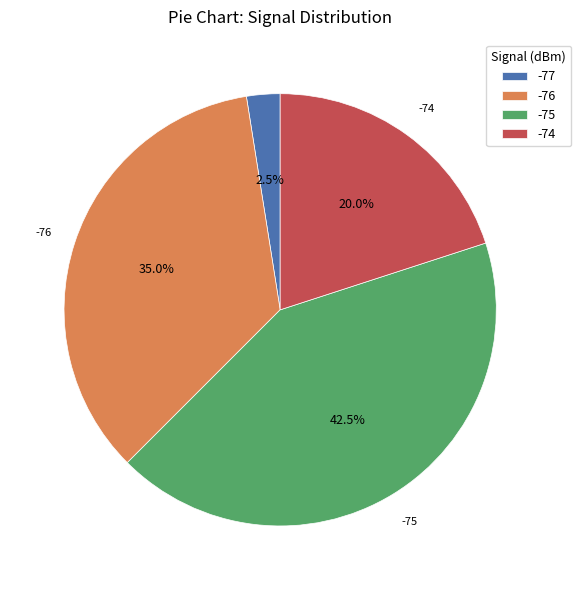

What is the largest slice in the pie chart?

-75